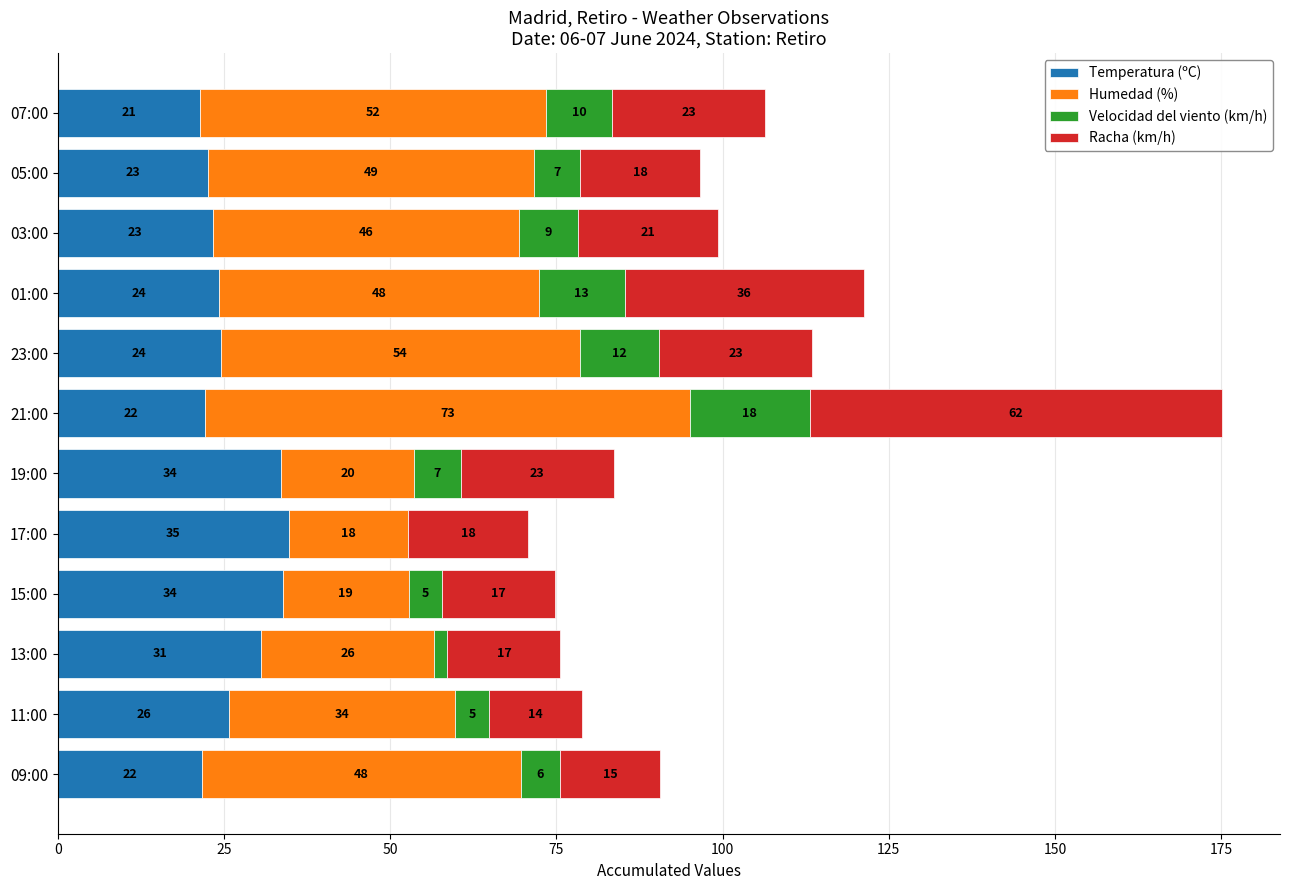

The value of Temperatura (ºC) at 09:00 is 37.2. True or false?

False